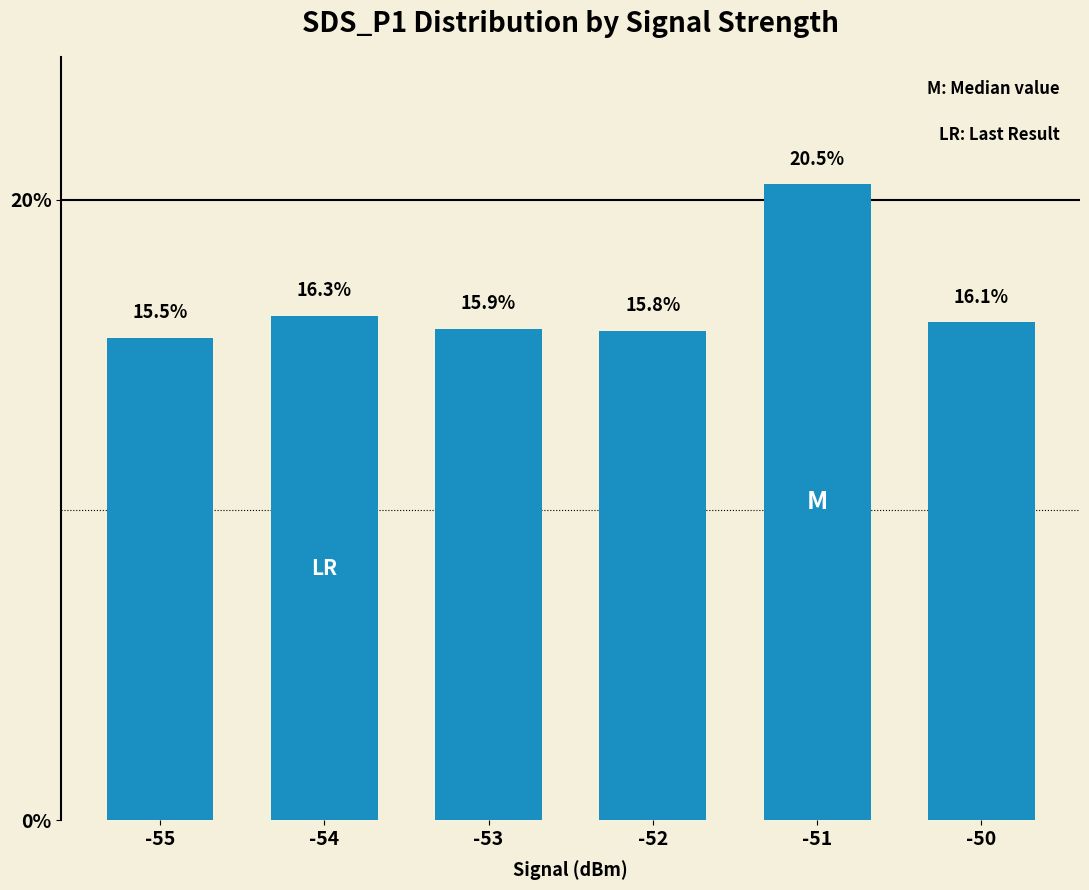

Is it true that the value at -50 is 16.1?

True